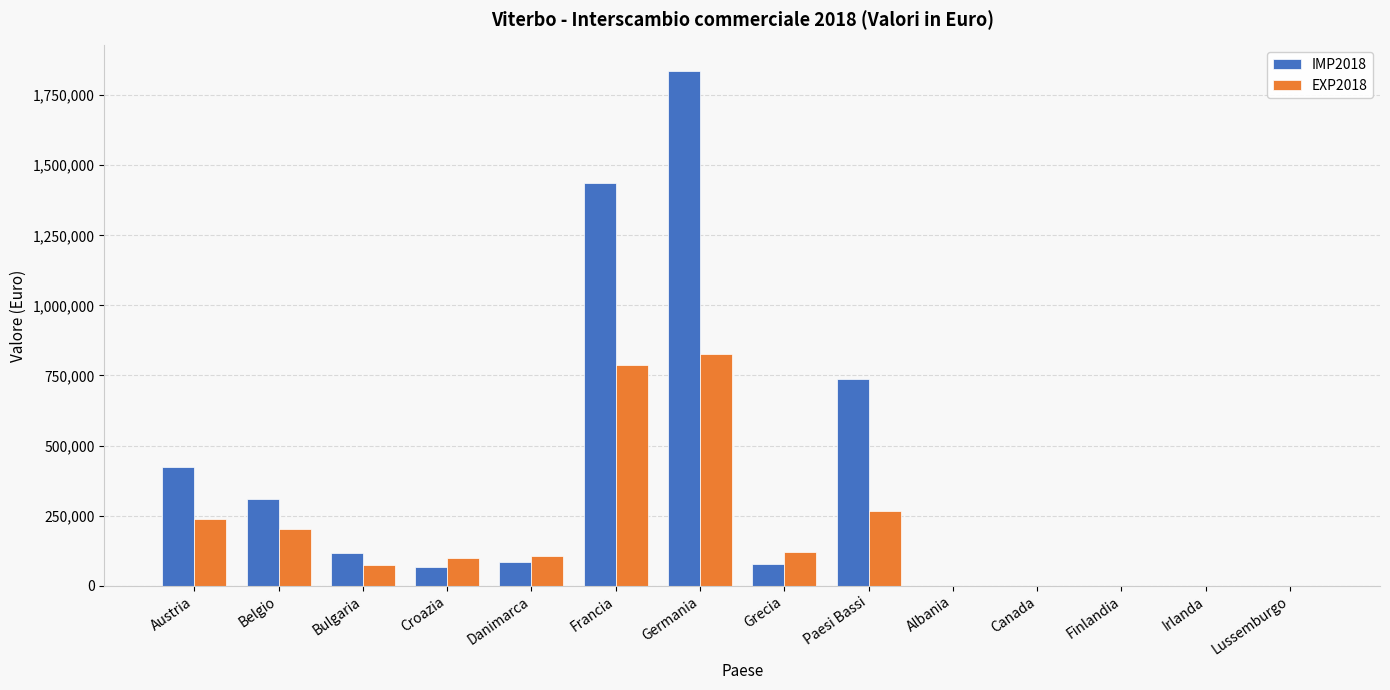

At which label does IMP2018 reach its peak?

Germania